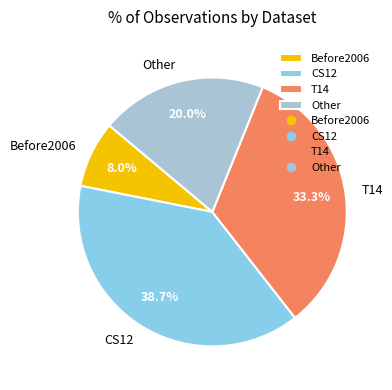

To the nearest percent, what is the average slice percentage?

25%